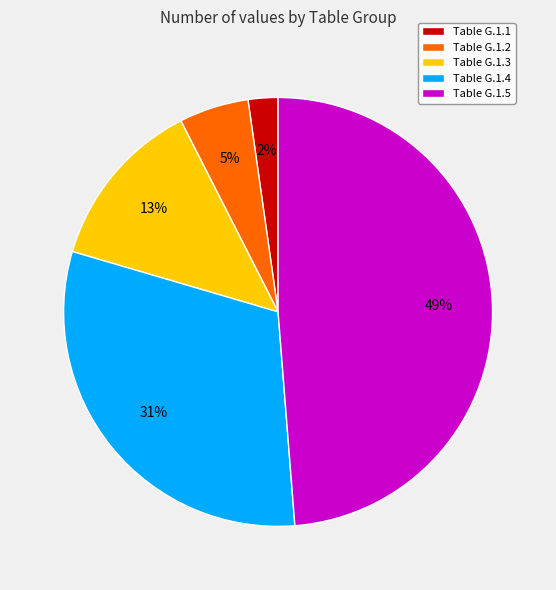

To the nearest percent, what is the combined percentage of Table G.1.2 and Table G.1.5?

54%